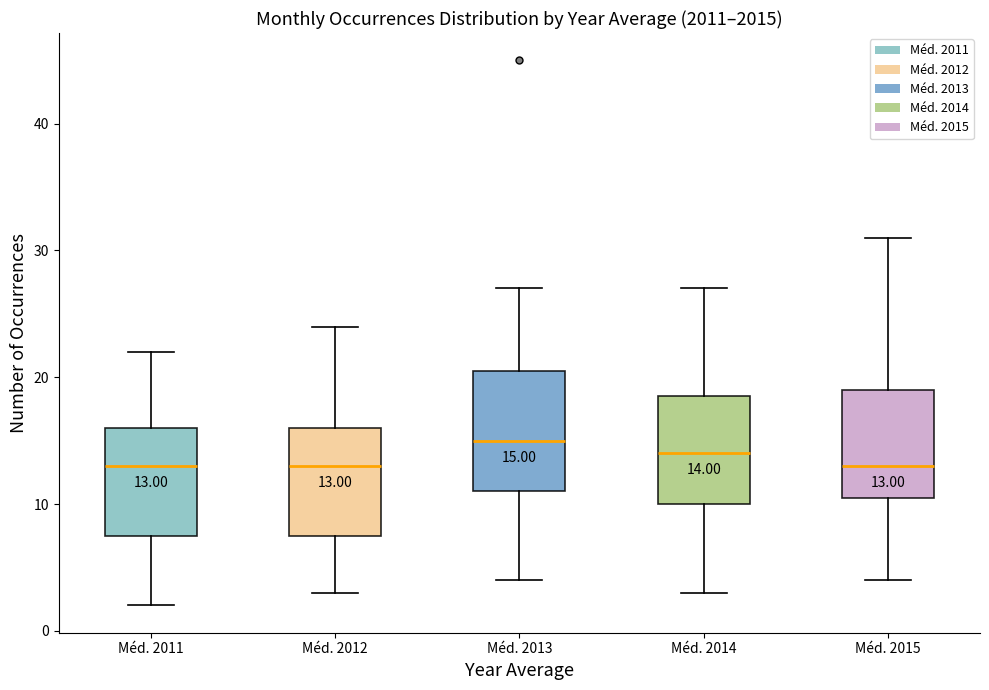

Comparing the boxes themselves (not the whiskers), which one is the tallest?

Méd. 2013